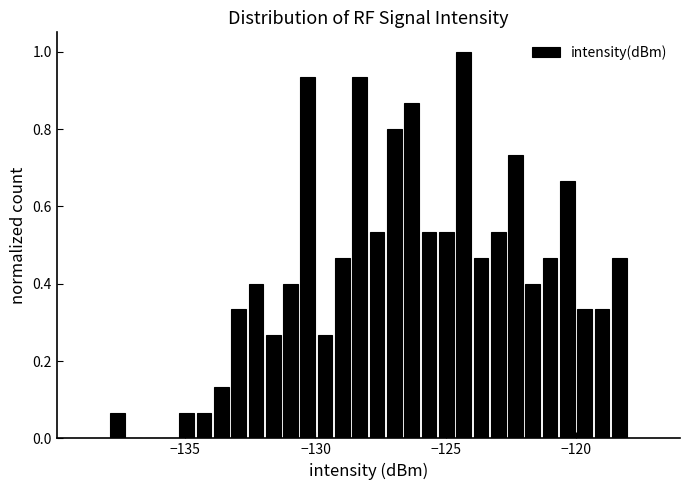

Around what value on the x-axis is the tallest bar? Give the approximate position of its centre, as read against the axis.

-124.5